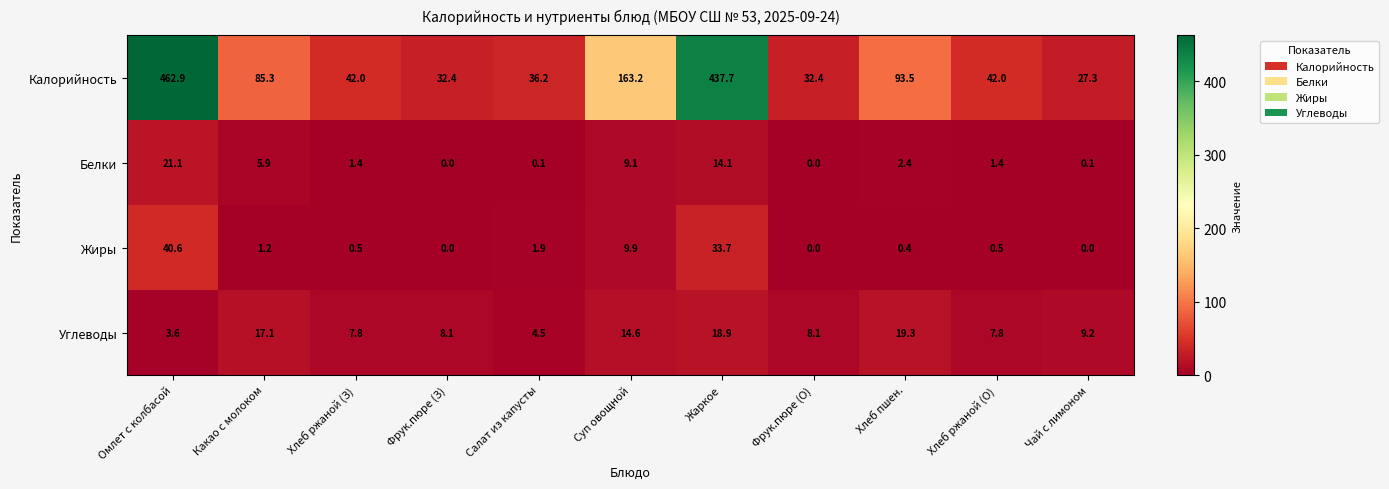

At which category is the sum across all series the highest?

Омлет с колбасой